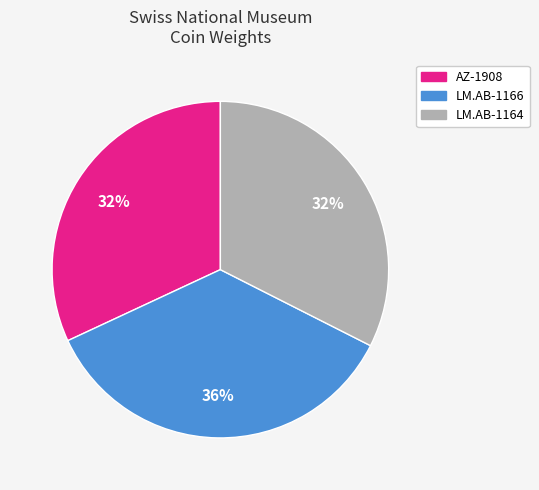

Combined, do LM.AB-1164 and AZ-1908 account for over 50%?

Yes